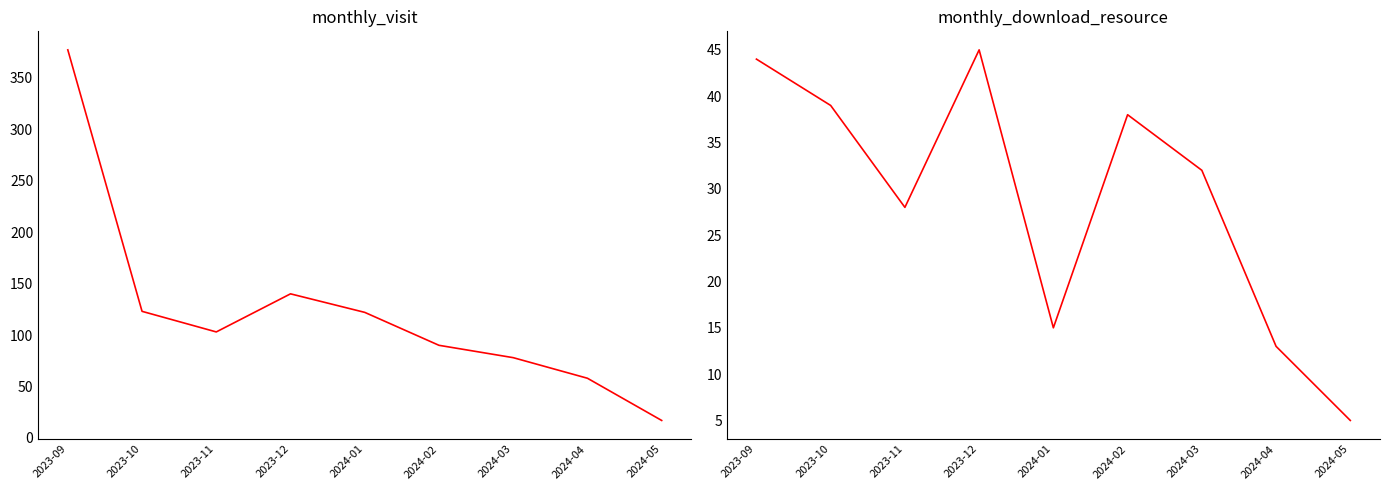

In monthly_download_resource, how many points are lower than both neighbors (excluding endpoints)?

2